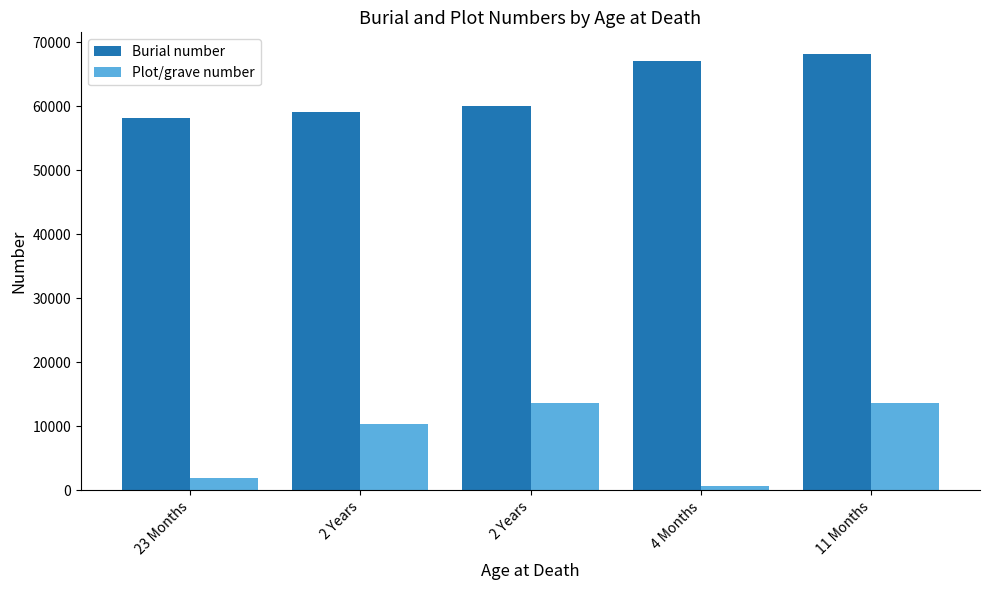

Are the bars grouped side by side (vs. stacked)?

Yes